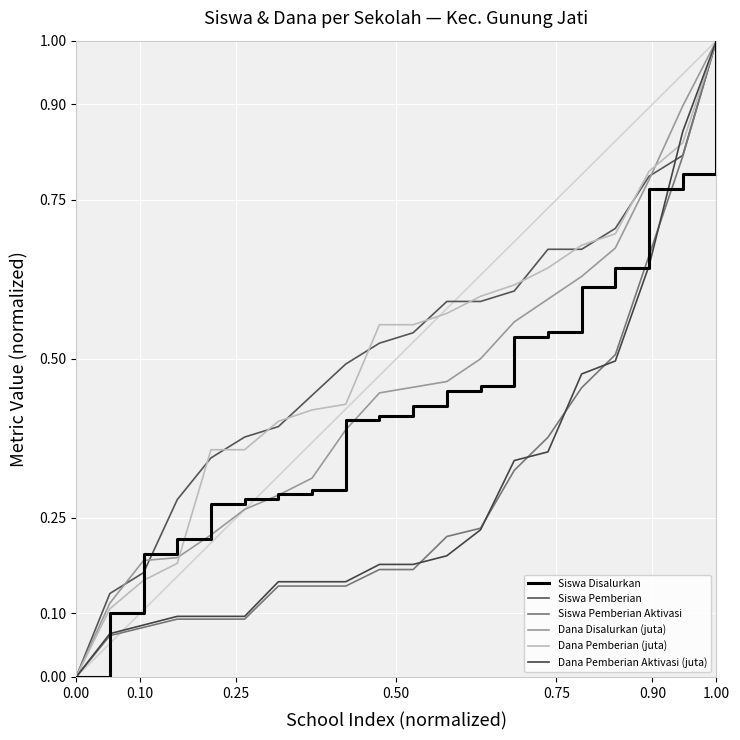

How many intersections are there between Dana Pemberian Aktivasi (juta) and Siswa Pemberian Aktivasi?

6